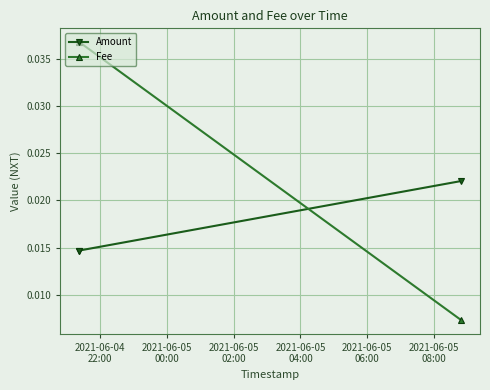

List the series in order of their peak value, lowest first.

Amount, Fee